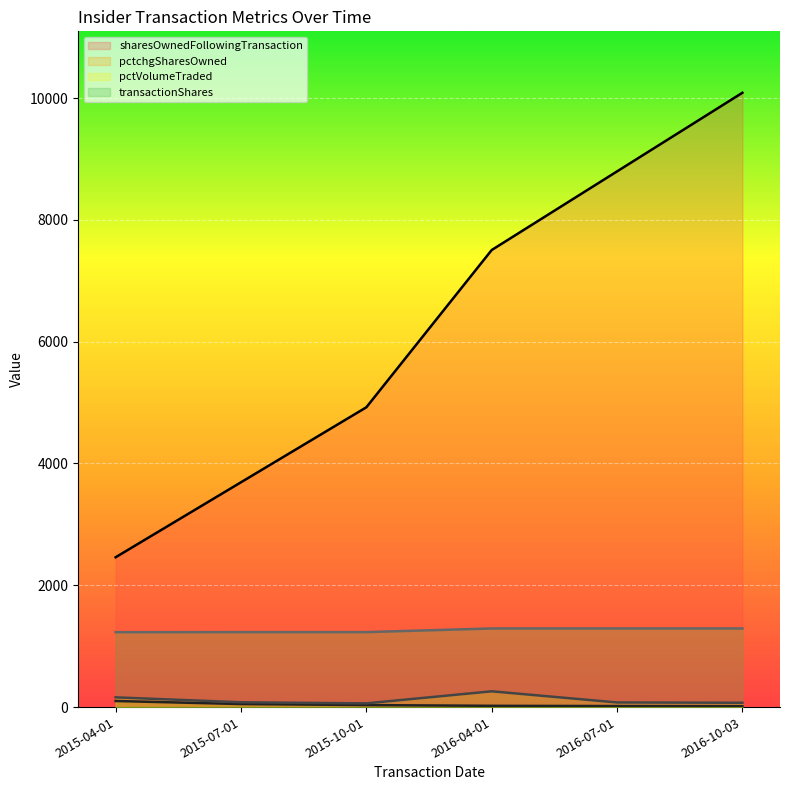

True or false: pctVolumeTraded (line) and transactionShares (line) cross at least once.

False